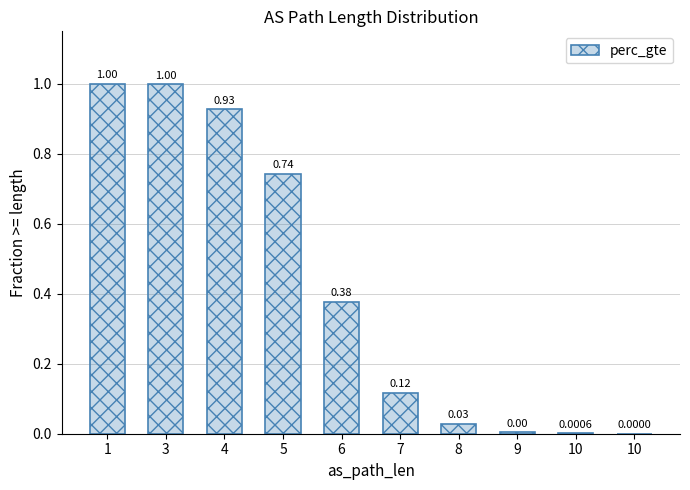

What is the value of the 5th bar from the left?

0.4